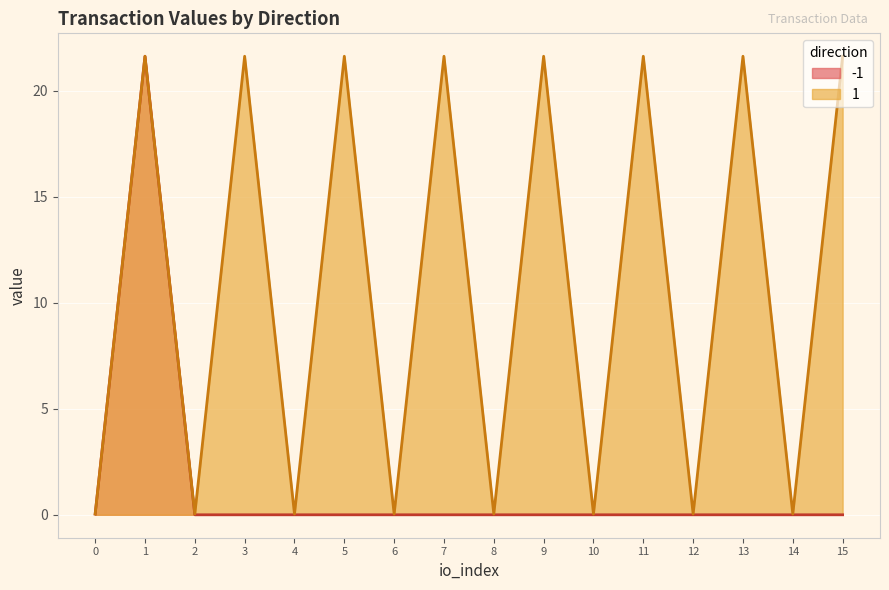

True or false: 1 has a value of 38.8 at 9.

False